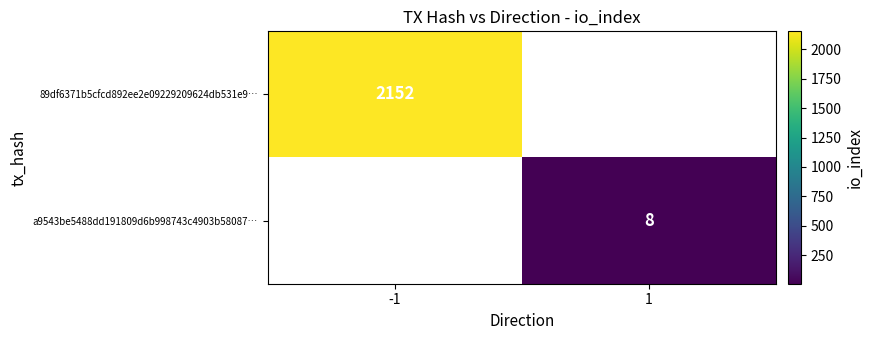

The a9543be5488dd191809d6b998743c4903b58087… series shows 14 at 1. True or false?

False